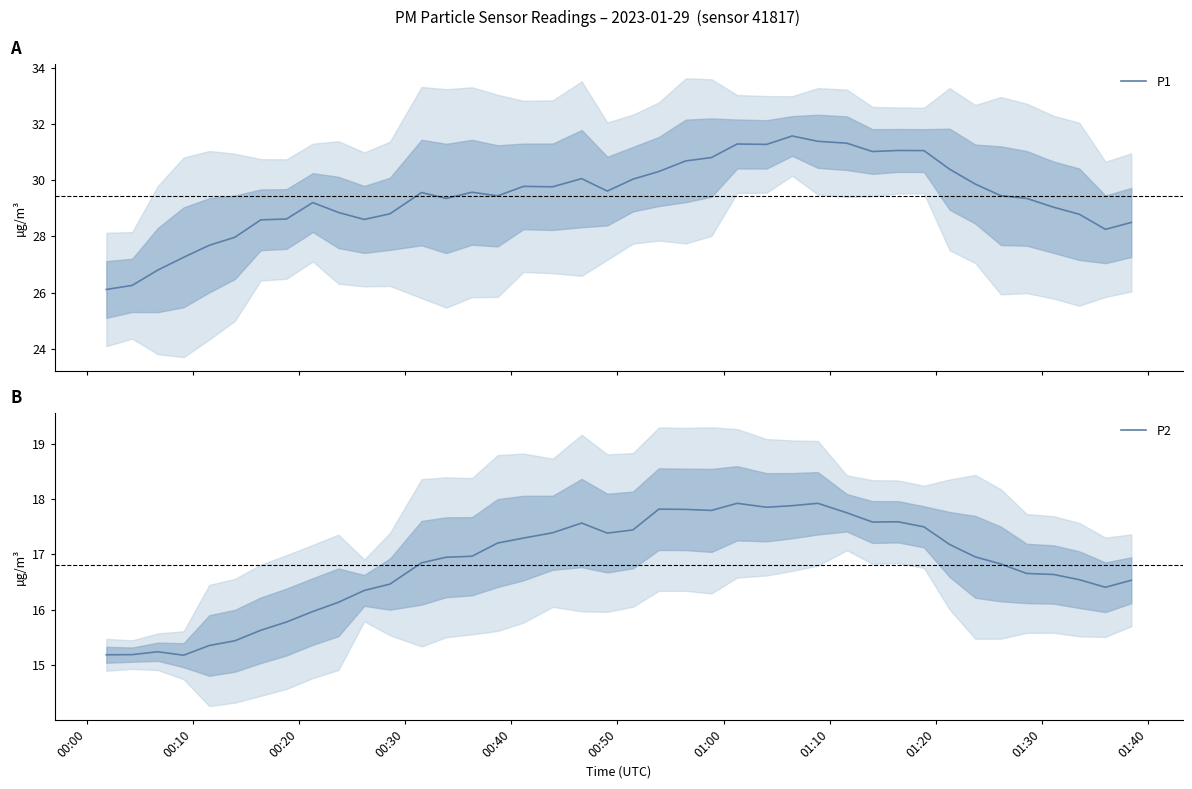

What position from the left is 00:10?

2